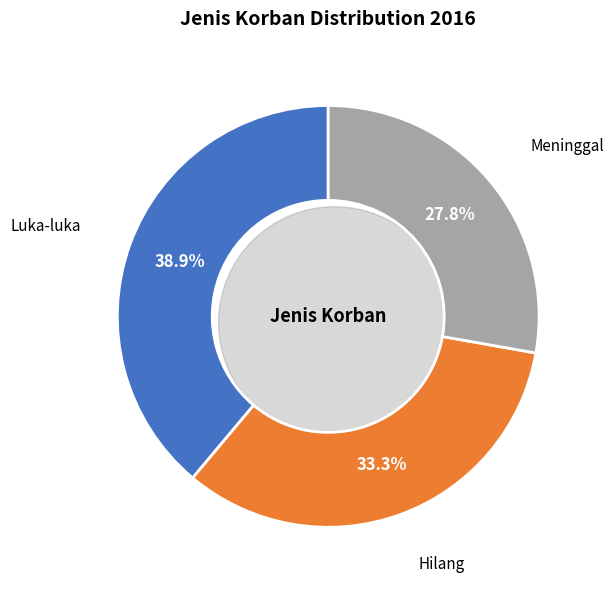

What is the change in value from Luka-luka to Hilang?

-2